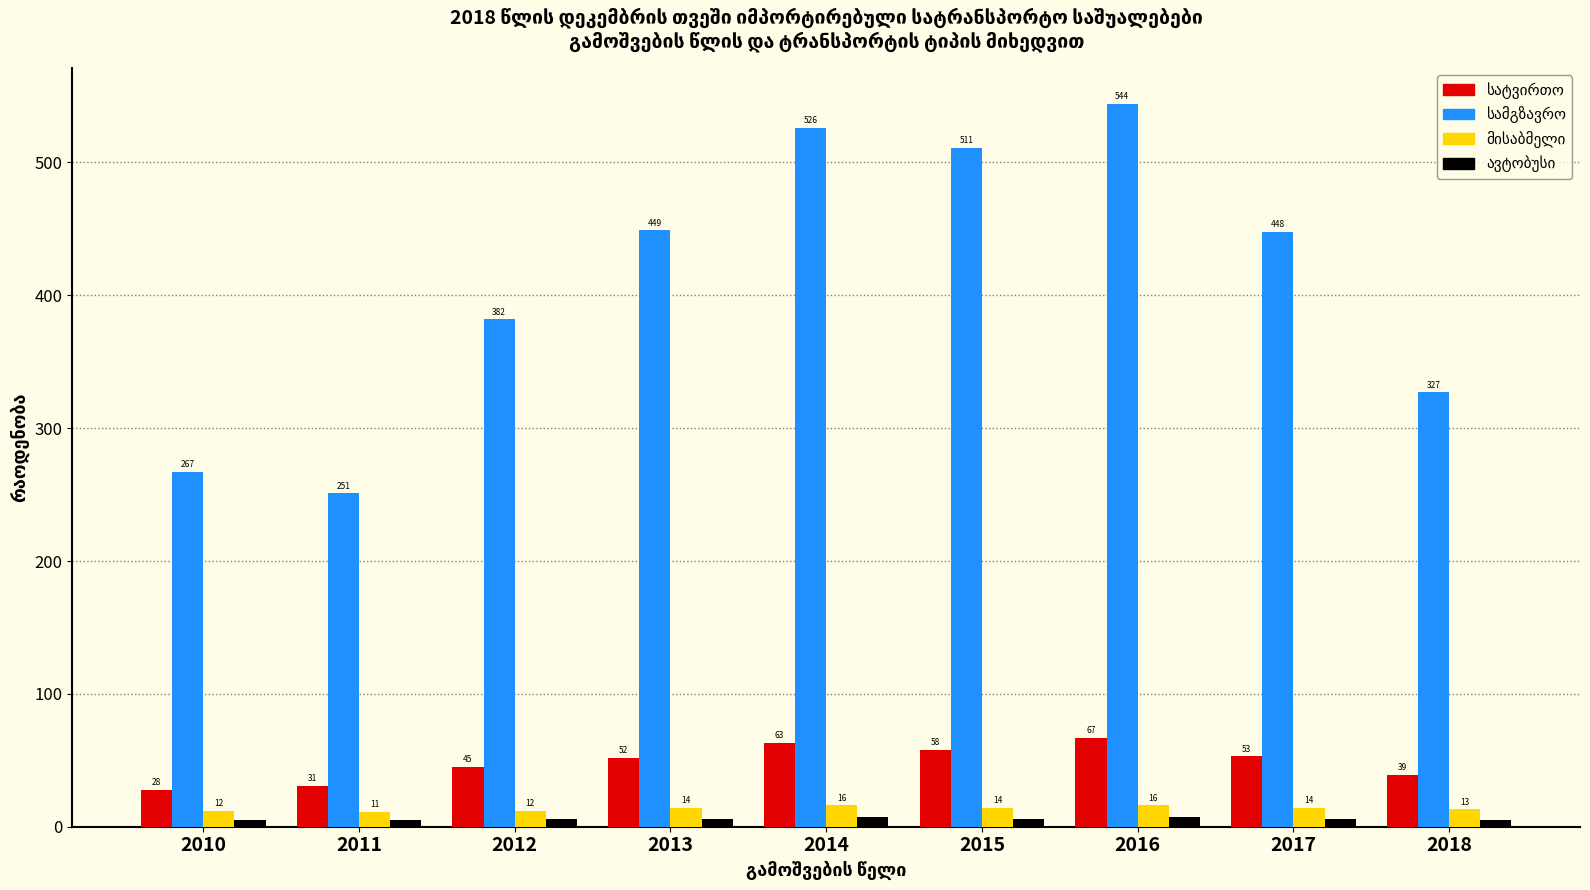

At how many categories does at least one series exceed 249?

9